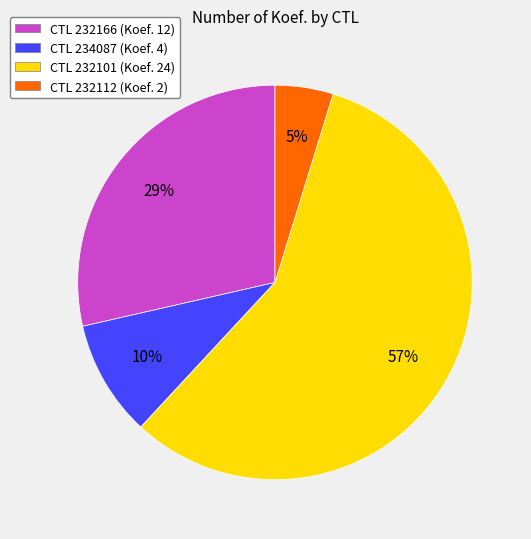

Approximately how many times larger is the value at CTL 234087 (Koef. 4) compared to CTL 232166 (Koef. 12)?

0.3